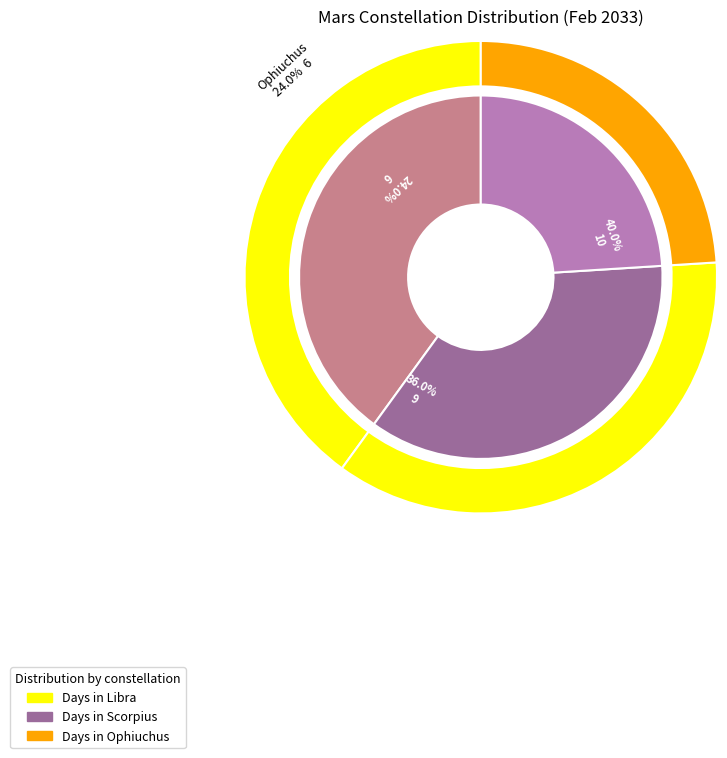

Count the number of slices in the pie.

3